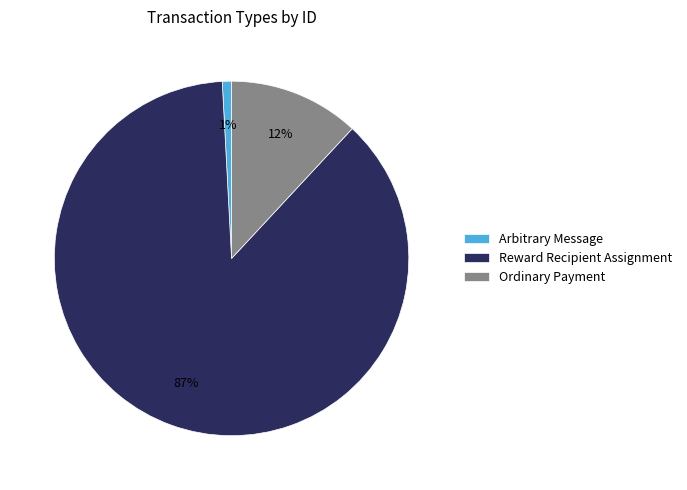

Count the number of slices in the pie.

3